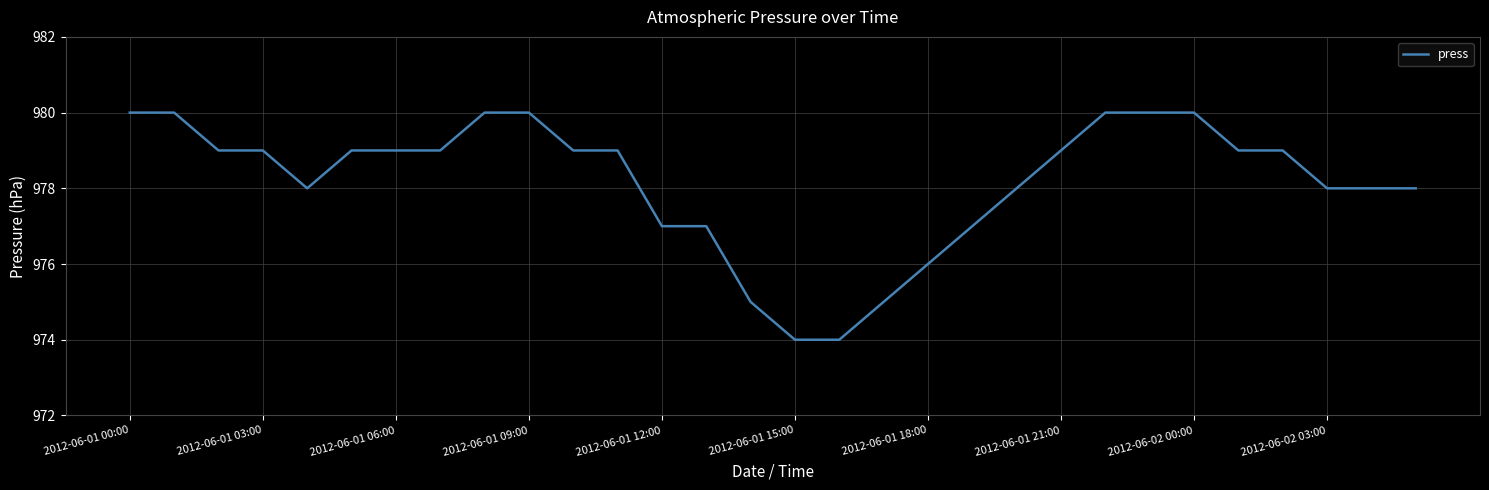

What is the difference between the maximum and minimum values?

6